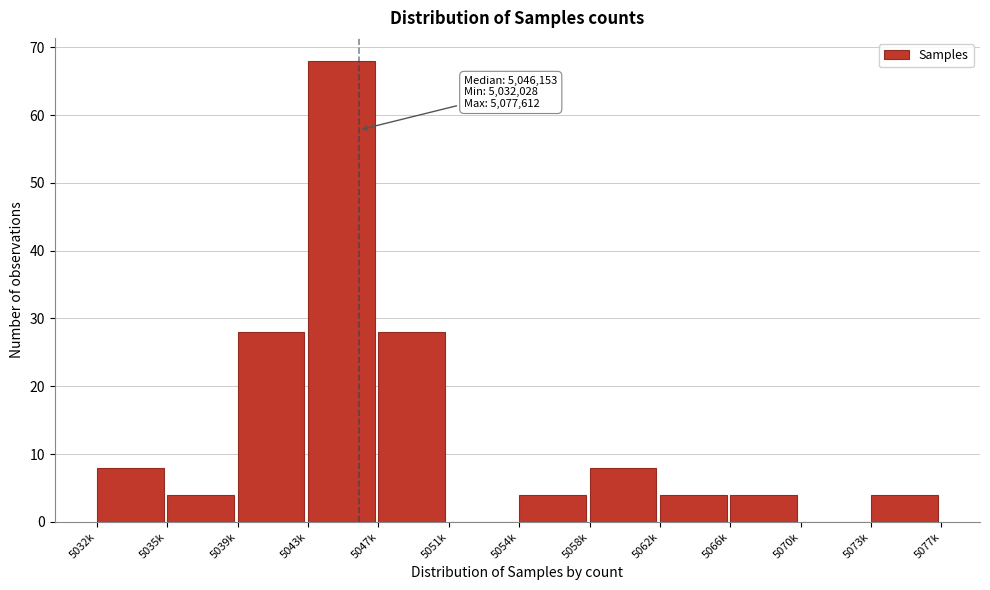

Reading right to left, what are all the values shown in this chart?

5073k=4	5070k=0	5066k=4	5062k=4	5058k=8	5054k=4	5051k=0	5047k=28	5043k=68	5039k=28	5035k=4	5032k=8